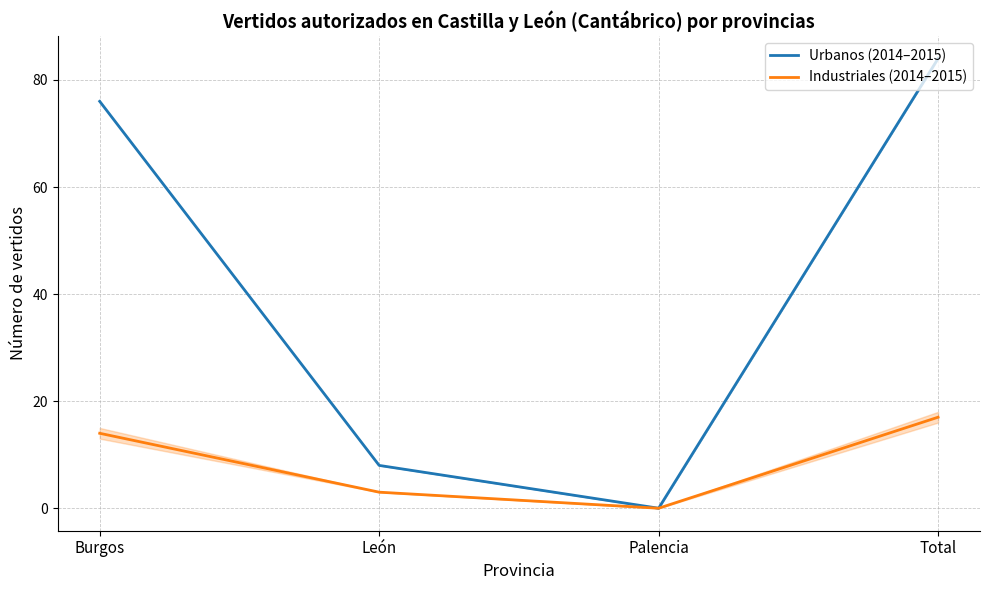

True or false: Industriales (2014–2015) has more than 1 points higher than both neighbors.

False